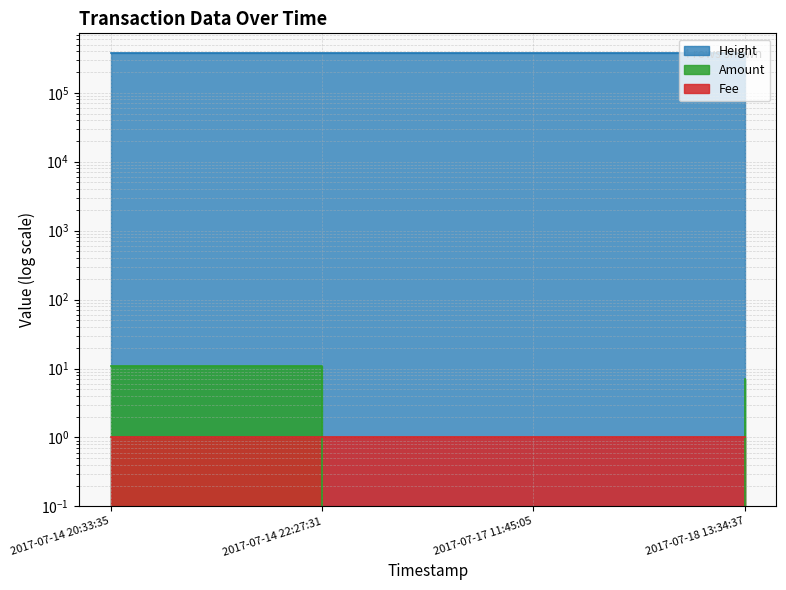

The Amount series shows 0 at 2017-07-17 11:45:05. True or false?

True